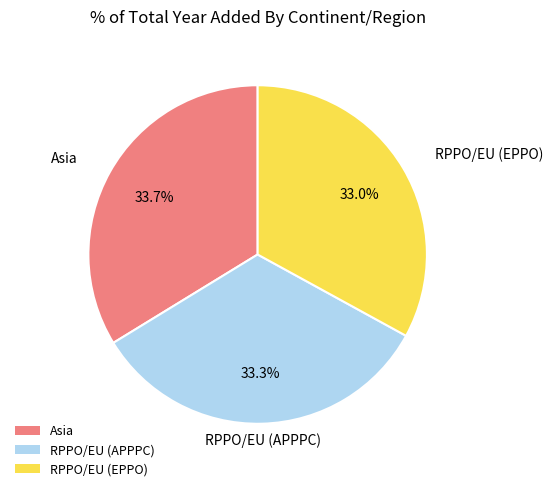

The RPPO/EU (APPPC) slice represents 33% of the pie. True or false?

True